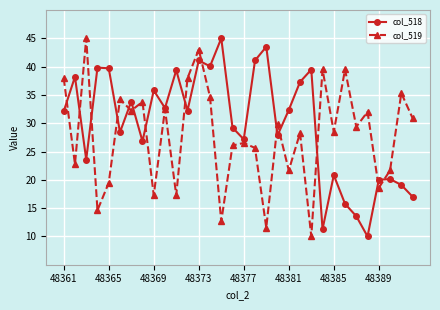

List the series in order of their overall mean, lowest first.

col_519, col_518